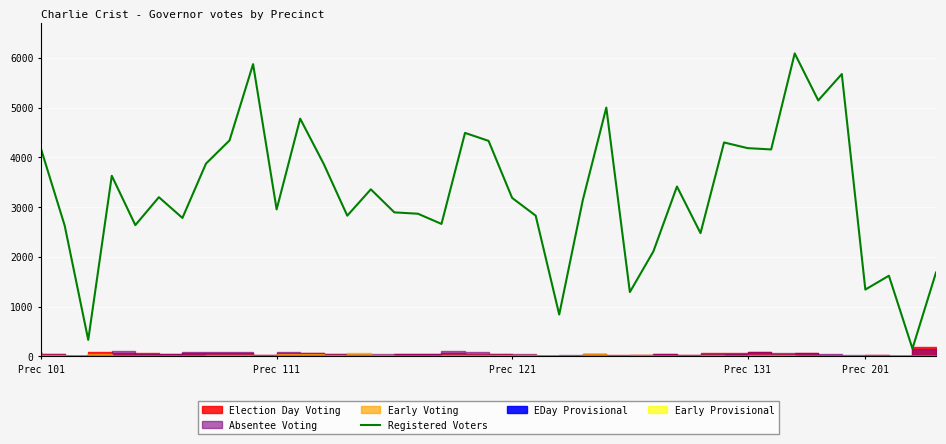

What is the minimum value for Registered Voters?

159